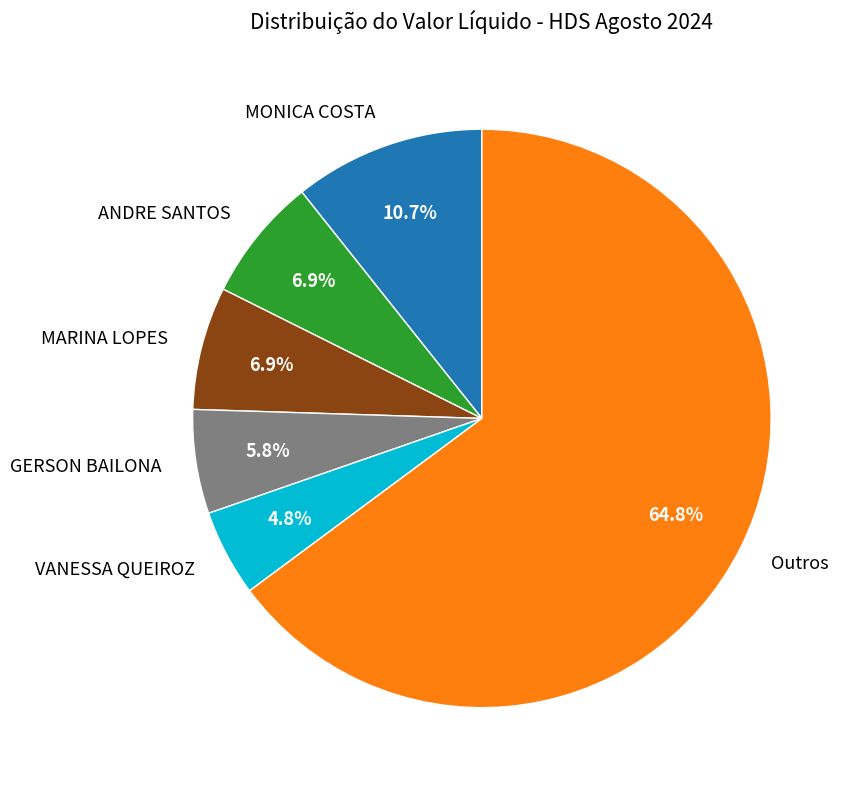

What is the largest slice in the pie chart?

Outros